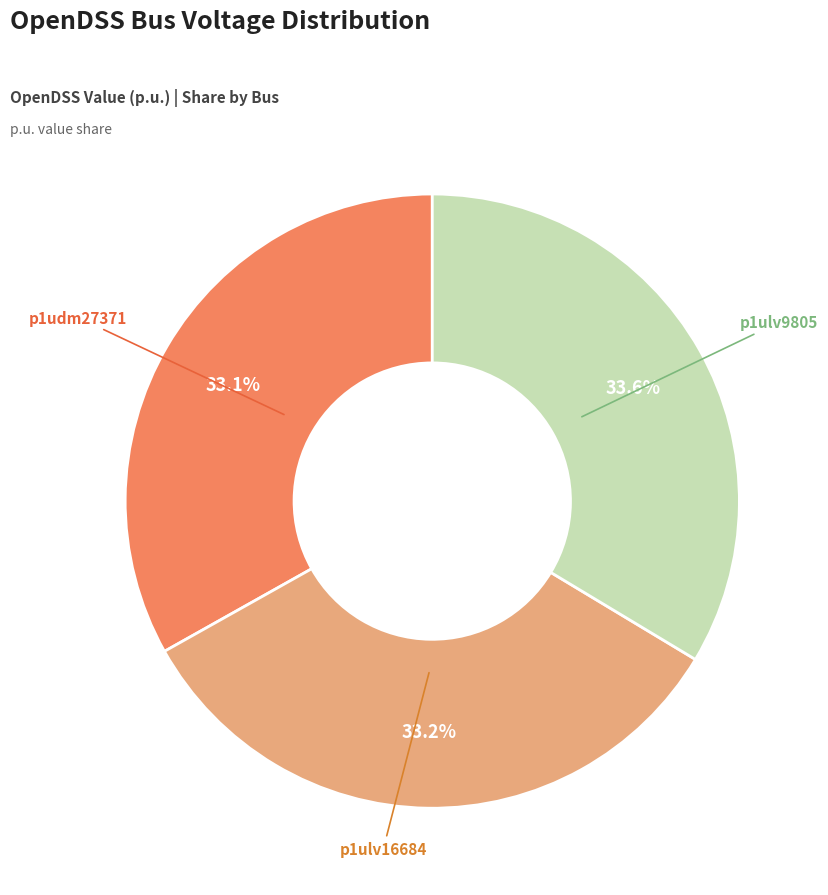

Count the number of slices in the pie.

3